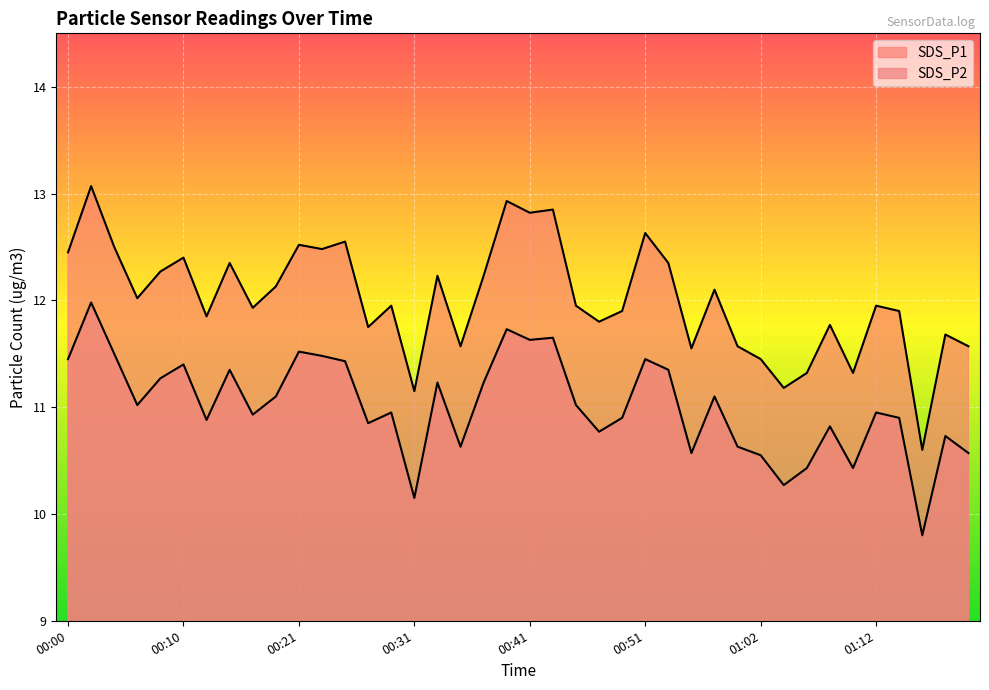

Between 00:58 and 01:06, which is larger?

00:58